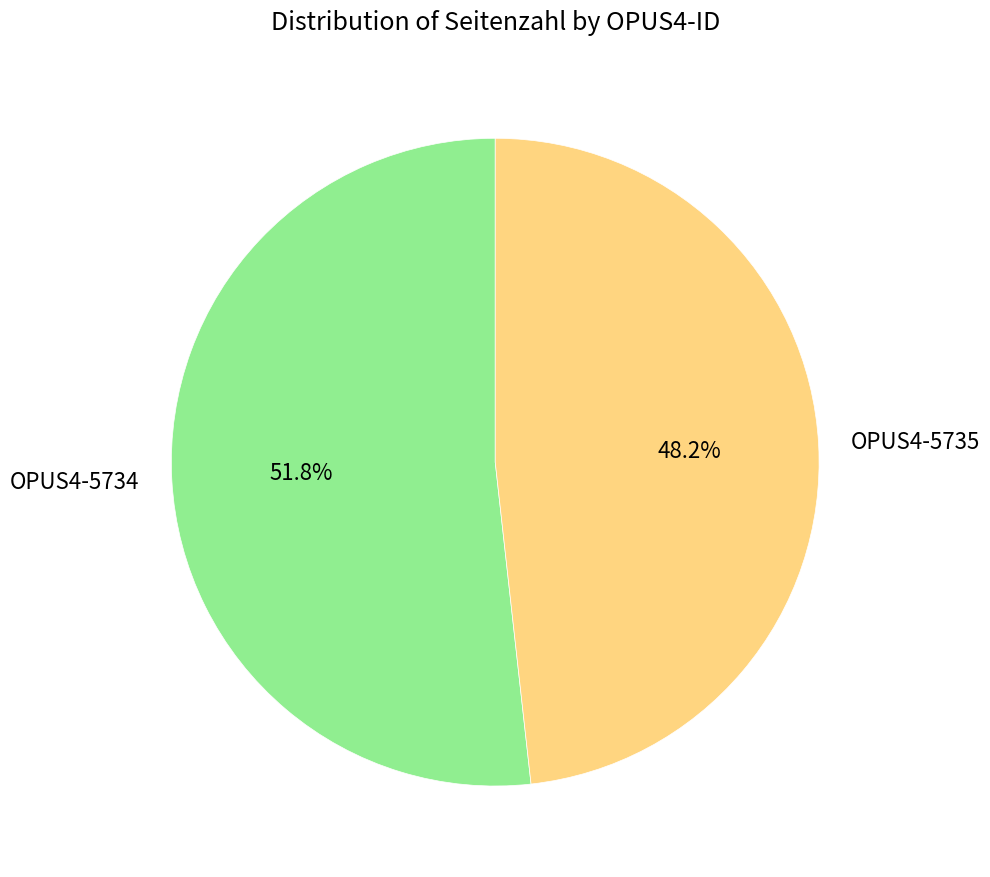

Is there any slice that represents more than half of the pie?

Yes